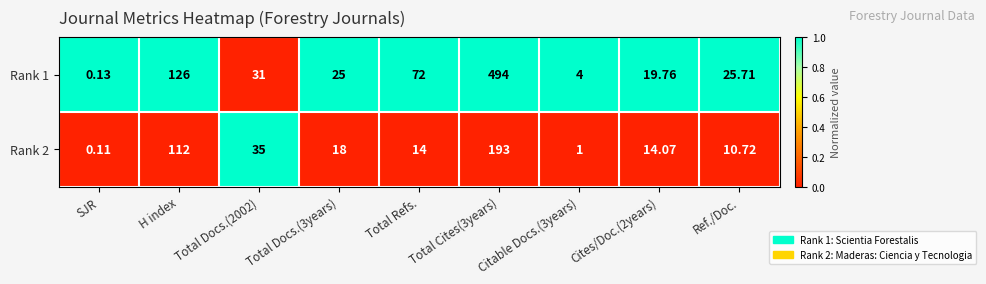

At which label does Rank 2 first exceed 14?

H index